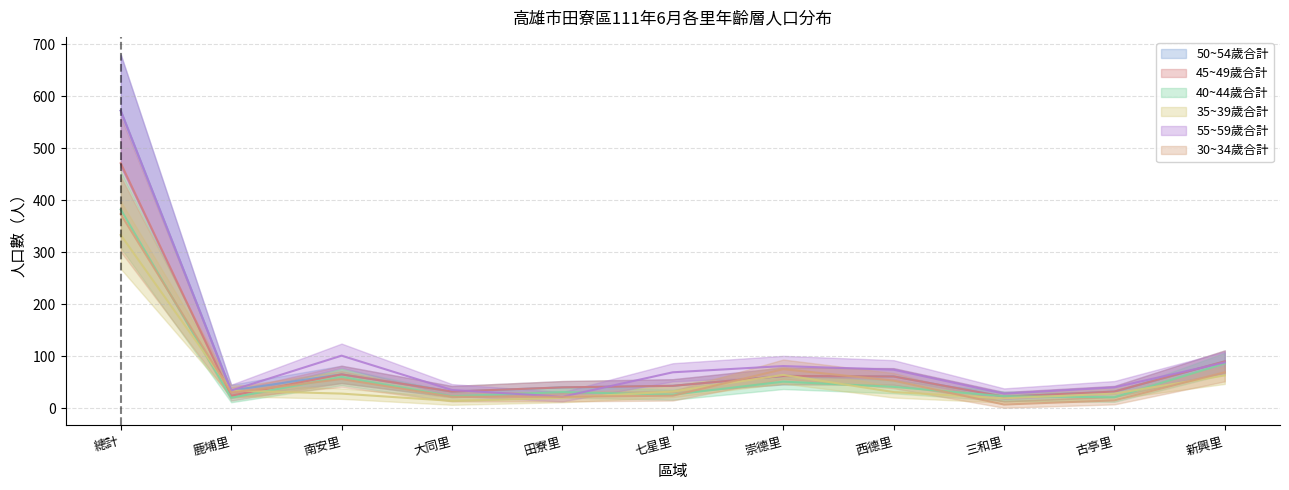

Which series ends up on top after the final intersection of 45~49歲合計 and 40~44歲合計?

45~49歲合計